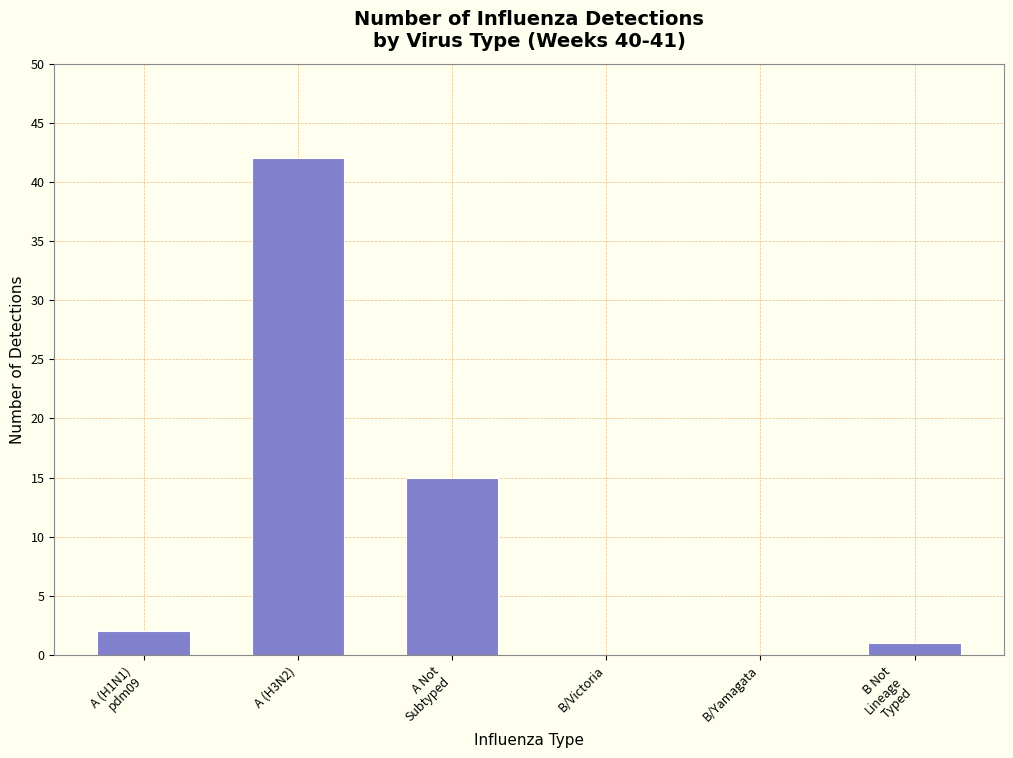

Between A (H3N2) and B/Yamagata, which is larger?

A (H3N2)